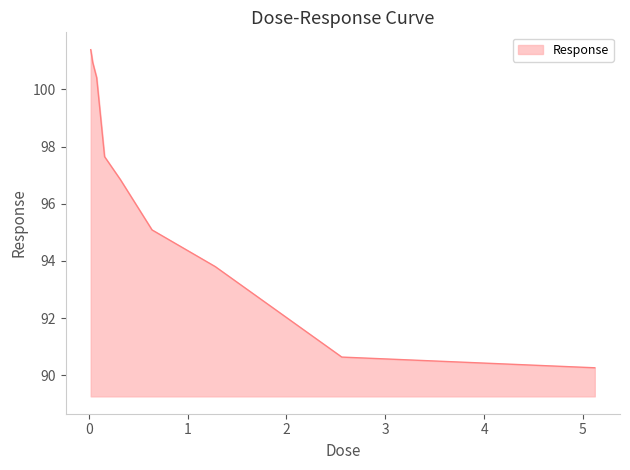

What is the greatest value displayed?

101.4